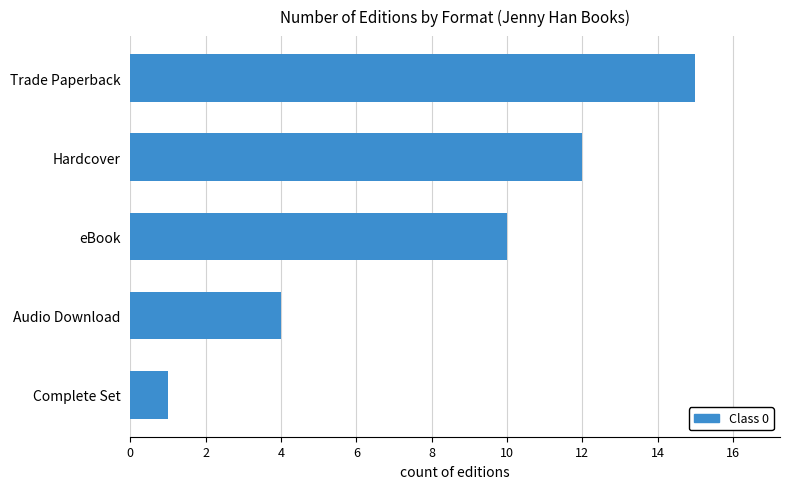

How many data points are less than 10?

2